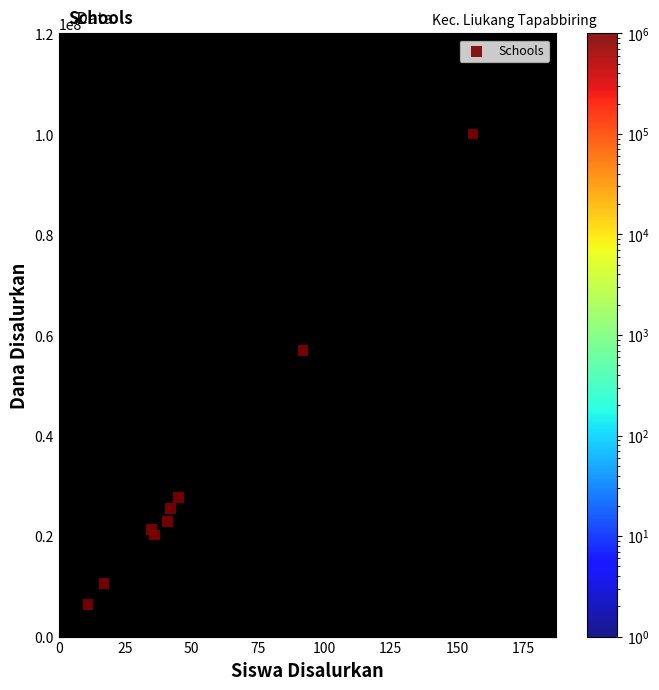

What Y value in the scatter plot is closest to 53250000?

57000000